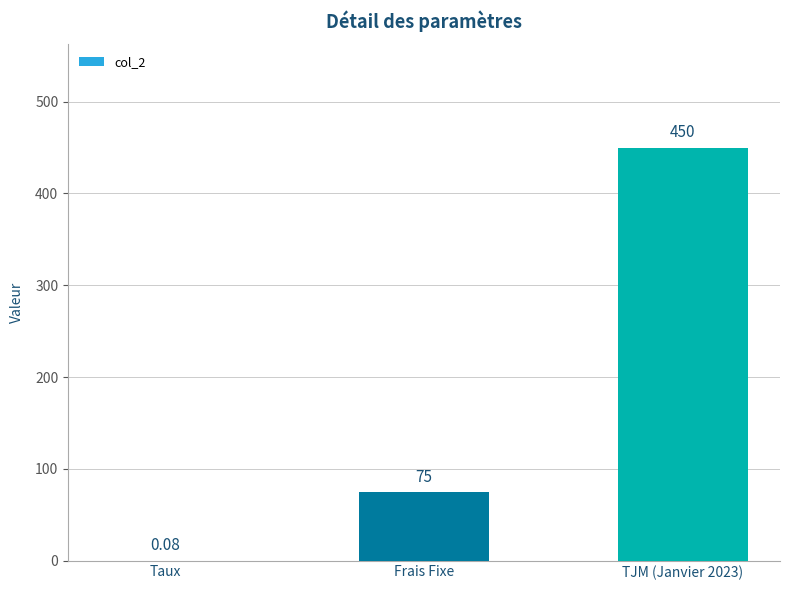

At which label is the value closest to 225?

Frais Fixe